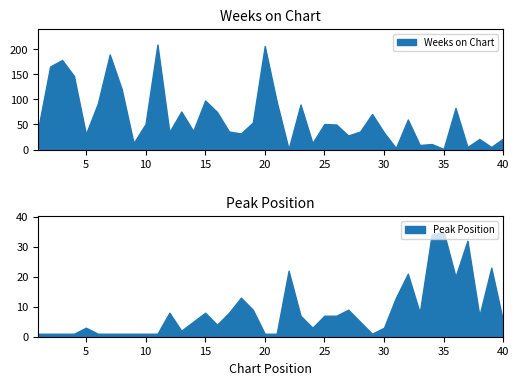

At which category is the sum across all series the highest?

11